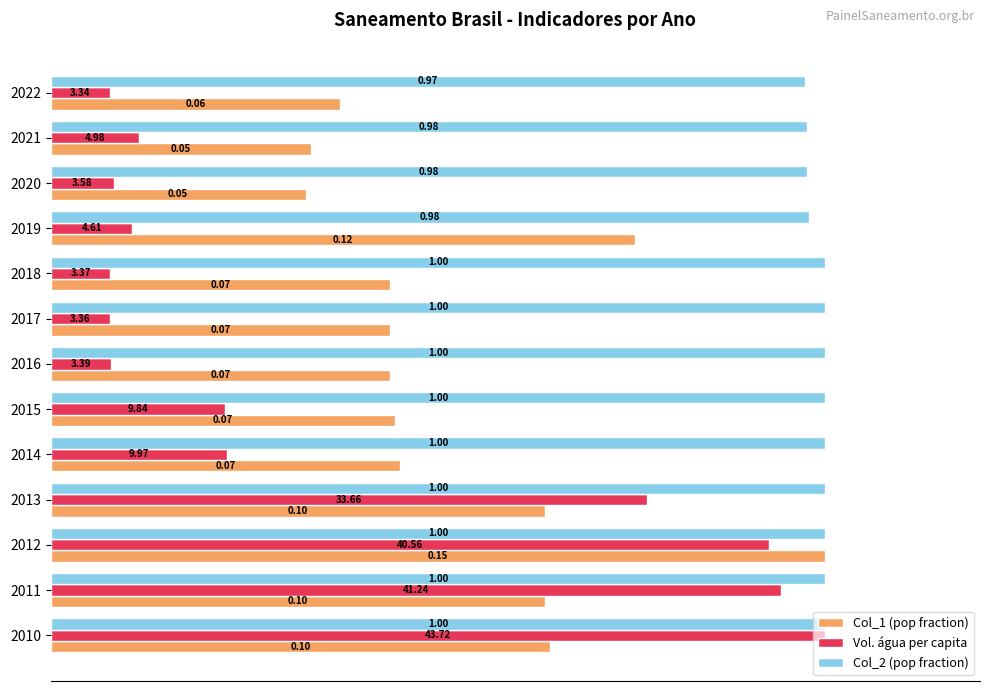

What are all the series names shown in the legend?

Col_1 (pop fraction), Vol. água per capita, Col_2 (pop fraction)